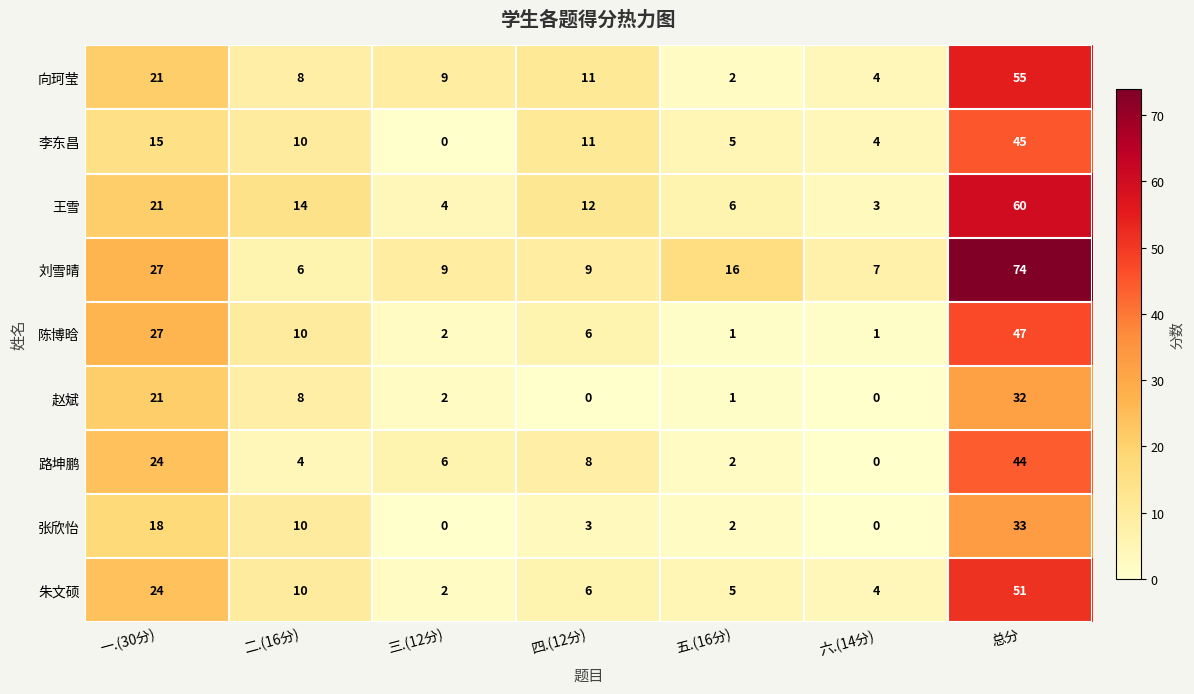

Rank the categories by 朱文硕 value from highest to lowest.

总分, 一.(30分), 二.(16分), 四.(12分), 五.(16分), 六.(14分), 三.(12分)